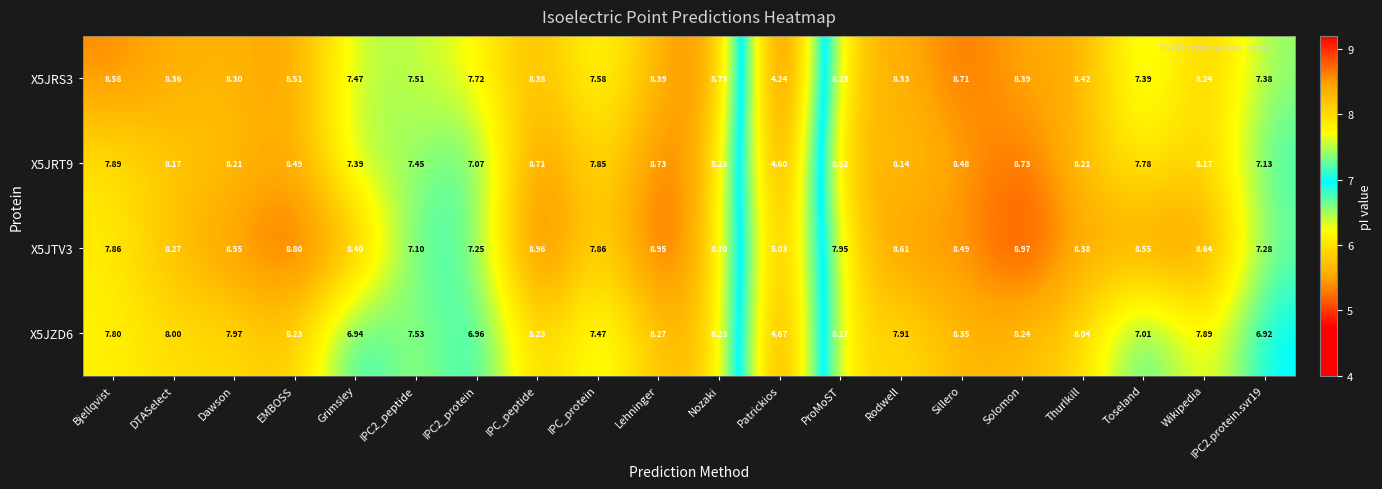

Which category has the highest value across all series?

Solomon